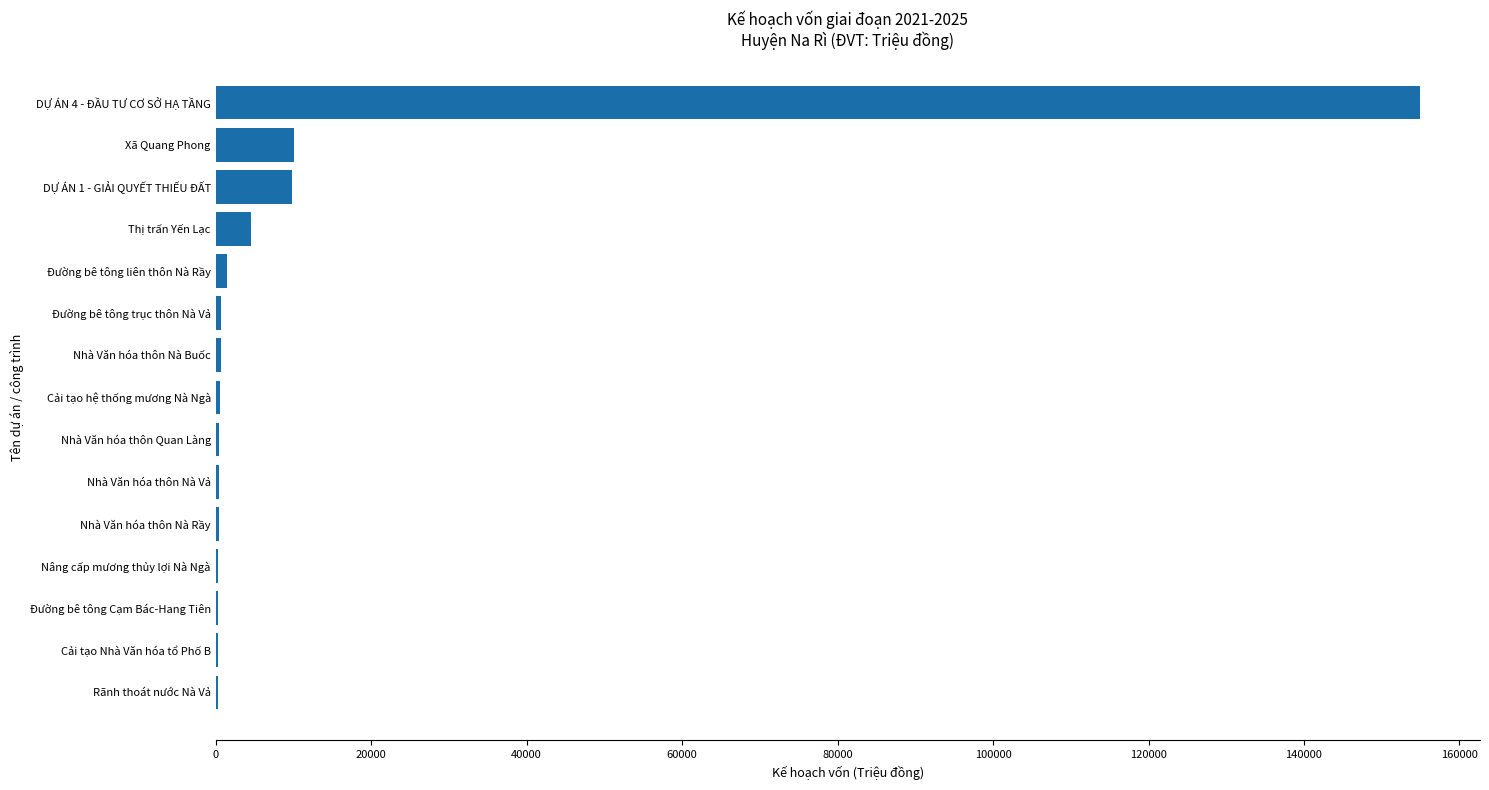

What is the maximum value shown in the chart?

154894.0